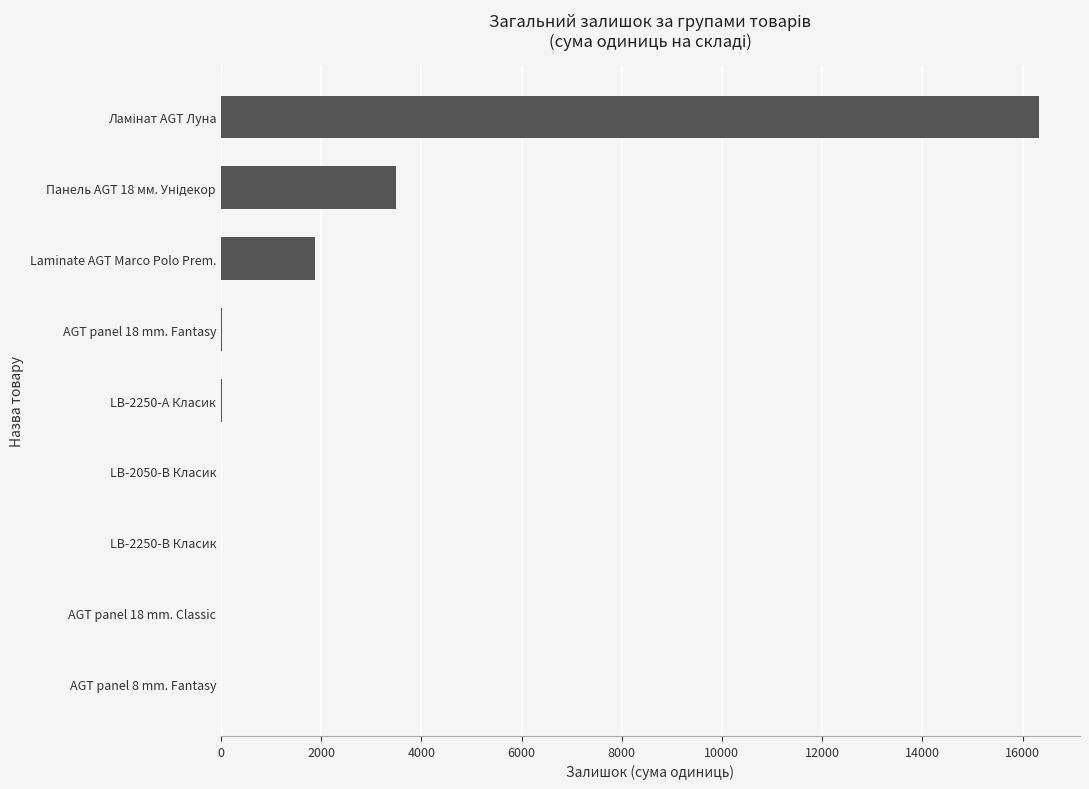

What is the maximum value shown in the chart?

16331